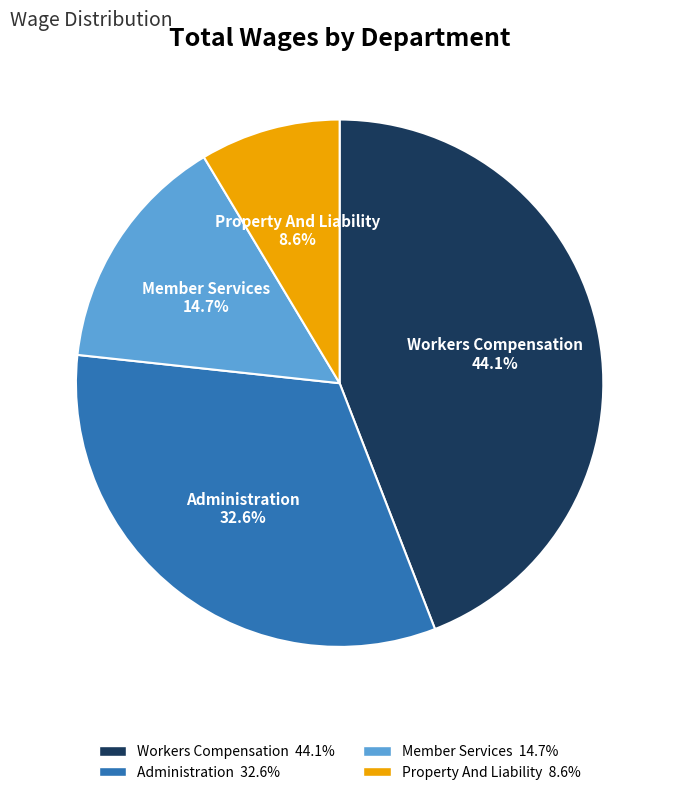

Rank the categories by value from highest to lowest.

Workers Compensation, Administration, Member Services, Property And Liability